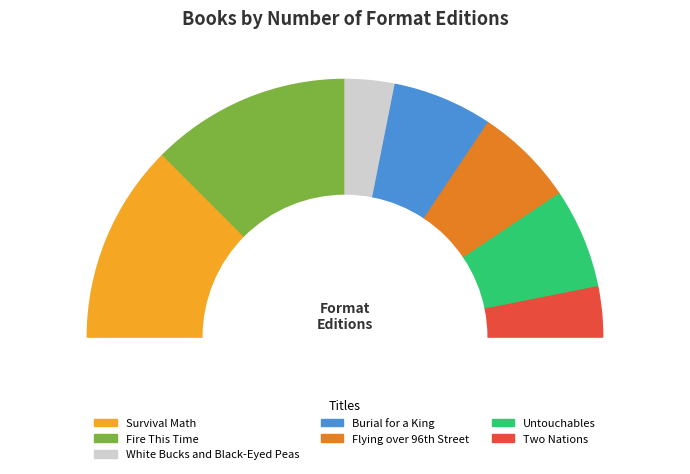

What is the ratio of the value at Untouchables to the value at Fire This Time?

0.5